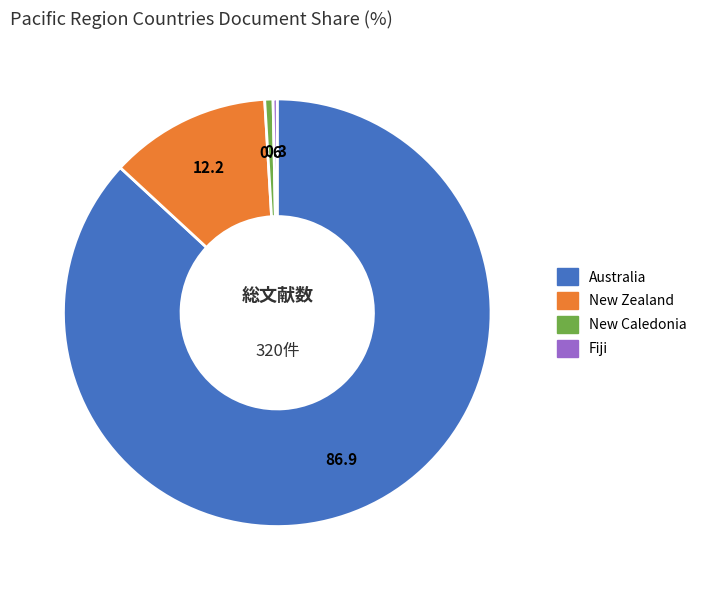

Is New Zealand the majority of the pie?

No